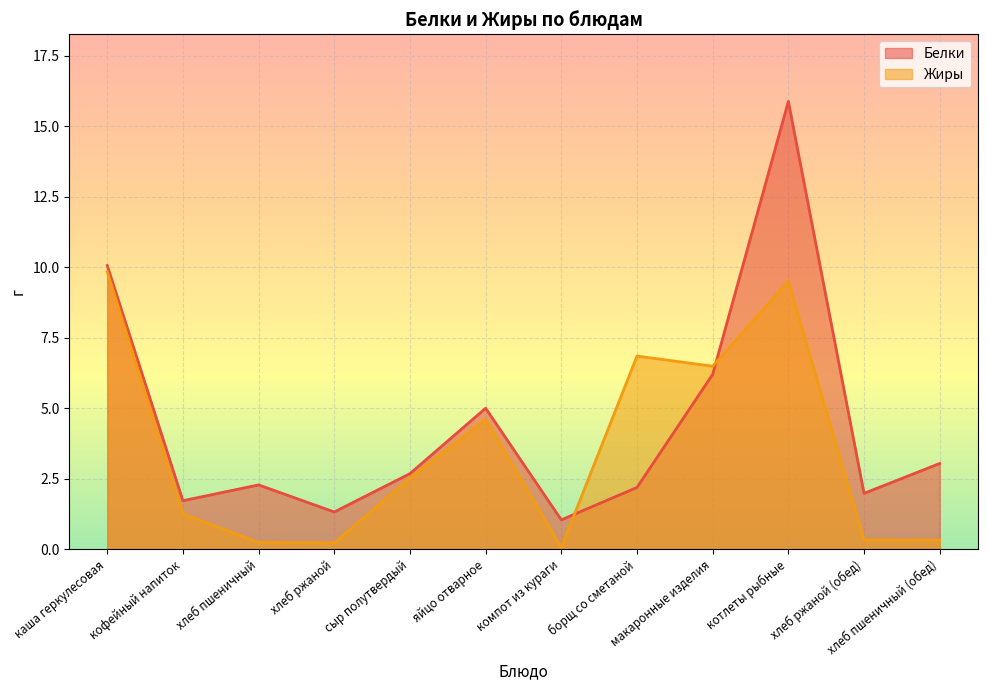

Is it true that Жиры equals 0.3 at кофейный напиток?

False